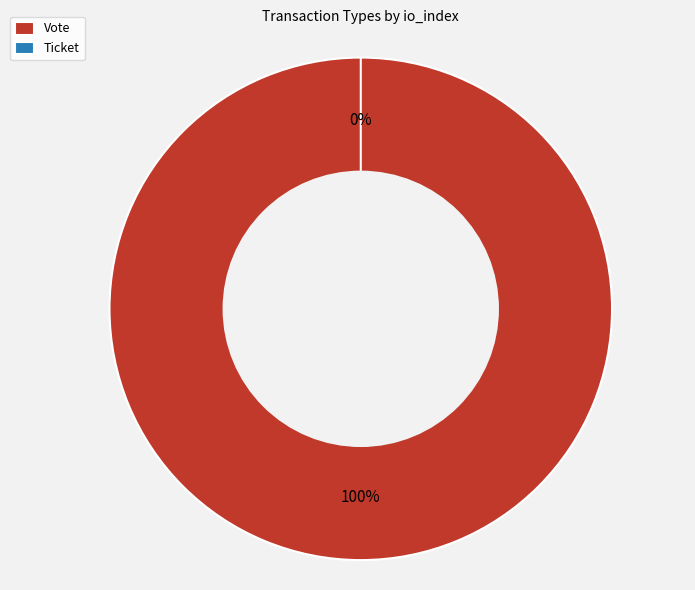

Rank the categories by value from highest to lowest.

Vote, Ticket